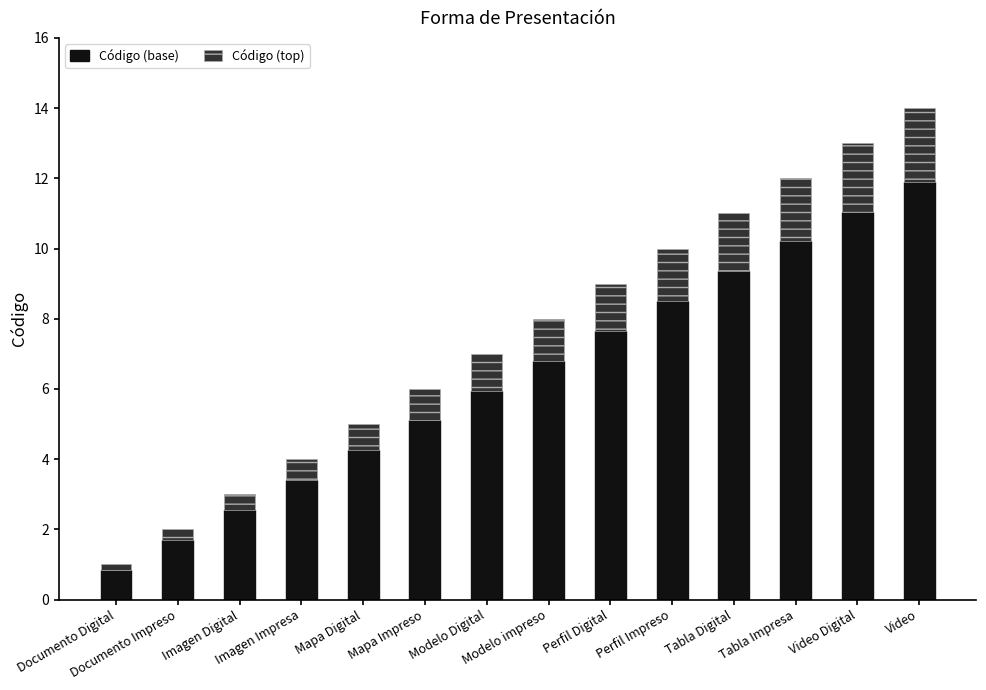

What is the maximum value for Código (base)?

11.9